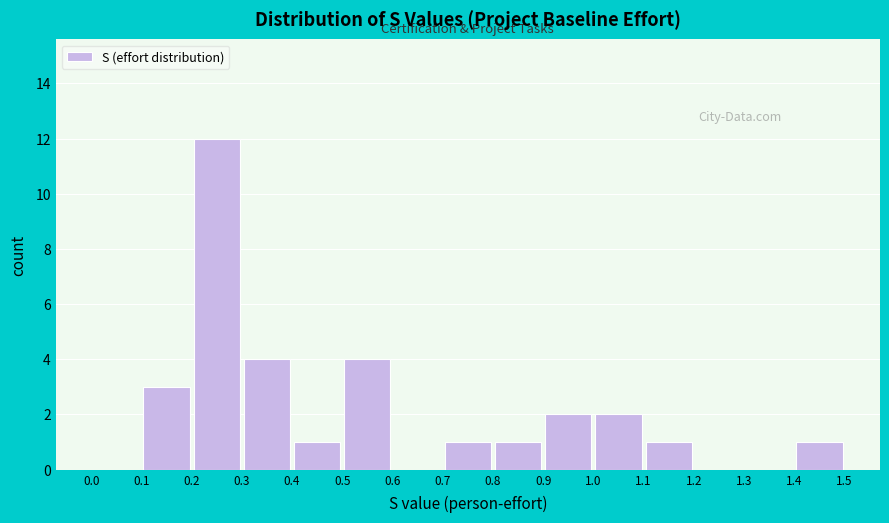

What is the height of the bar covering 0.9 to 1.0 on the x-axis? The values are not printed on the chart, so give them approximately, as read against the axis.

2